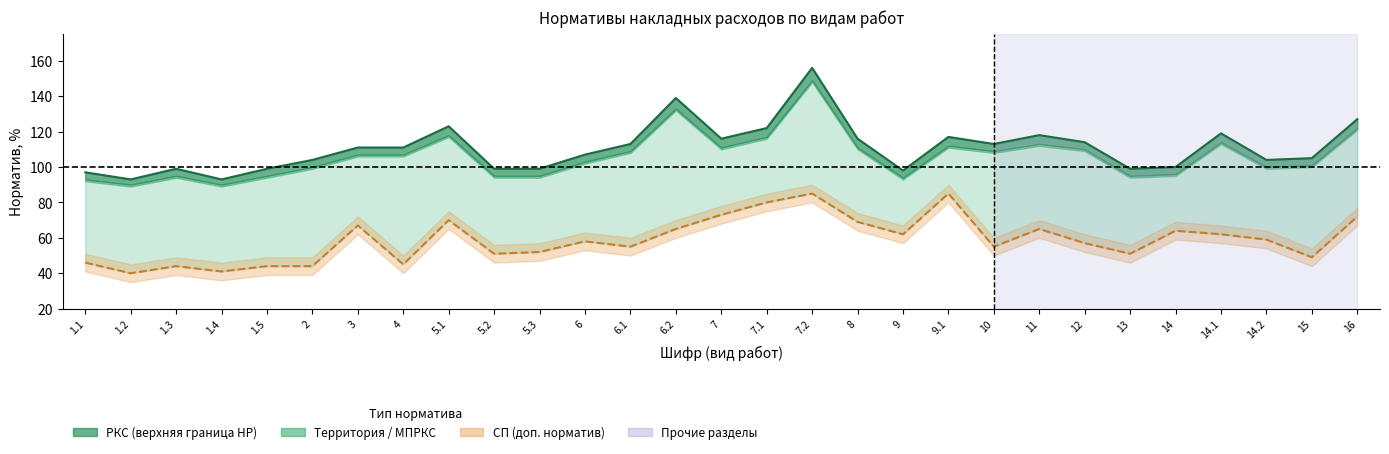

True or false: РКС has more than 2 points higher than both neighbors.

True